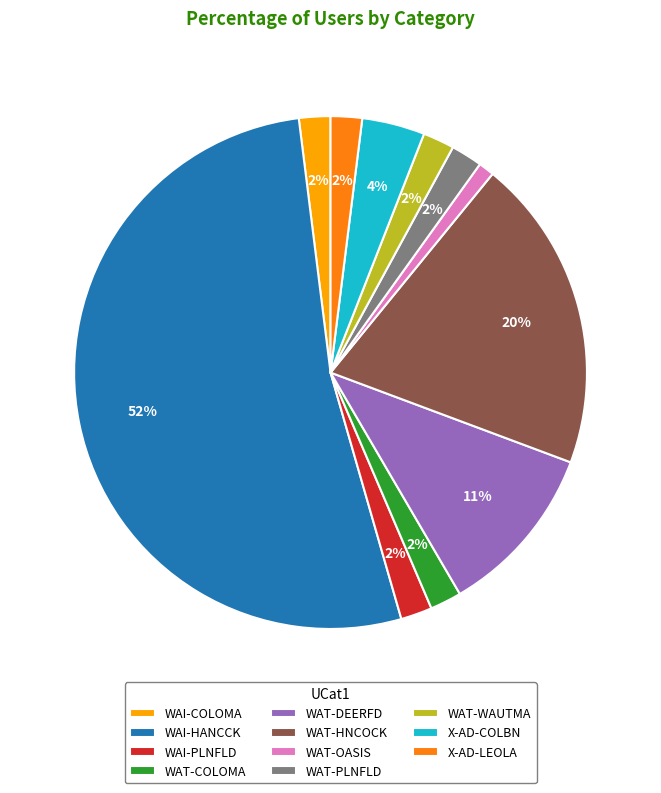

True or false: X-AD-COLBN accounts for 14% of the total.

False